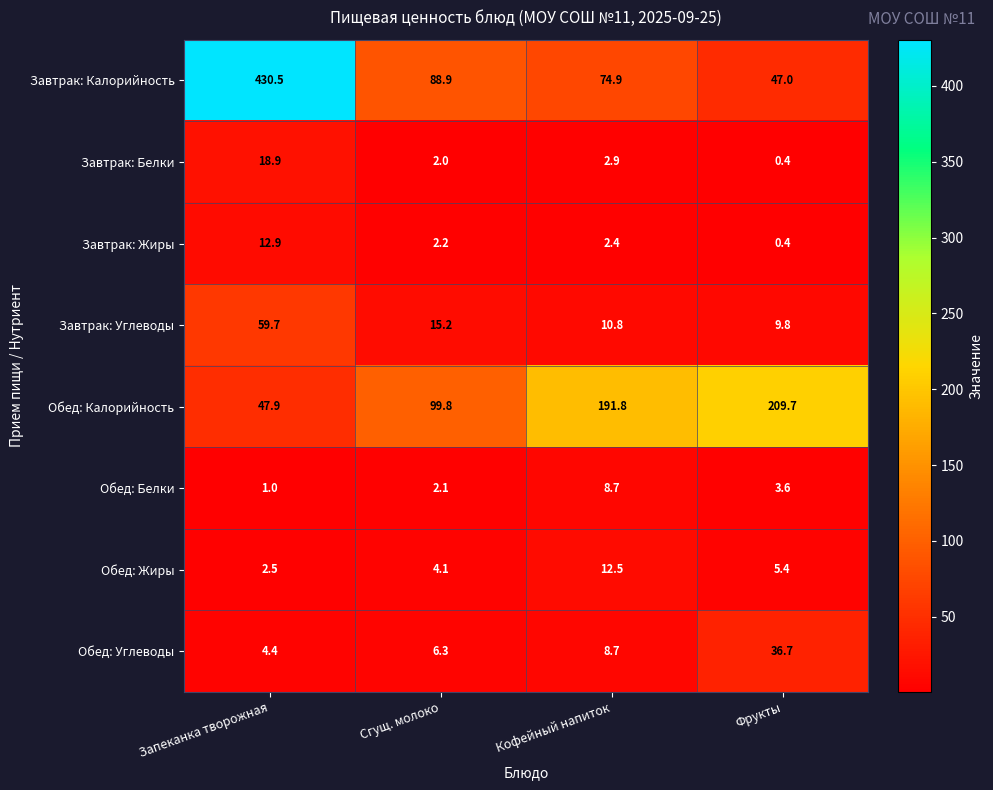

Rank the categories by Обед: Белки value from lowest to highest.

Запеканка творожная, Сгущ. молоко, Фрукты, Кофейный напиток